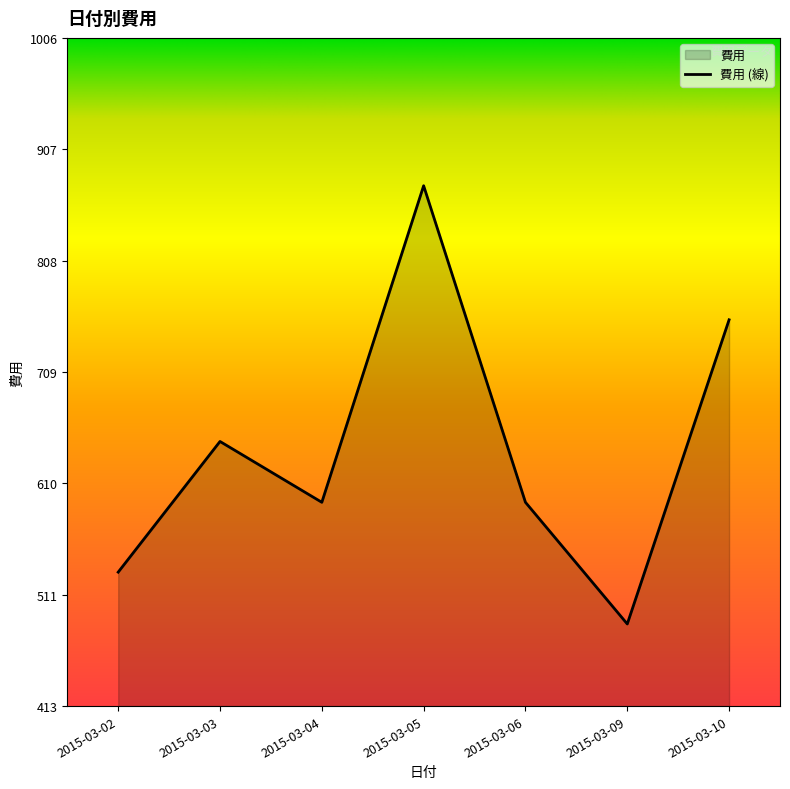

List the labels in order of value, smallest first.

2015-03-09, 2015-03-02, 2015-03-04, 2015-03-06, 2015-03-03, 2015-03-10, 2015-03-05